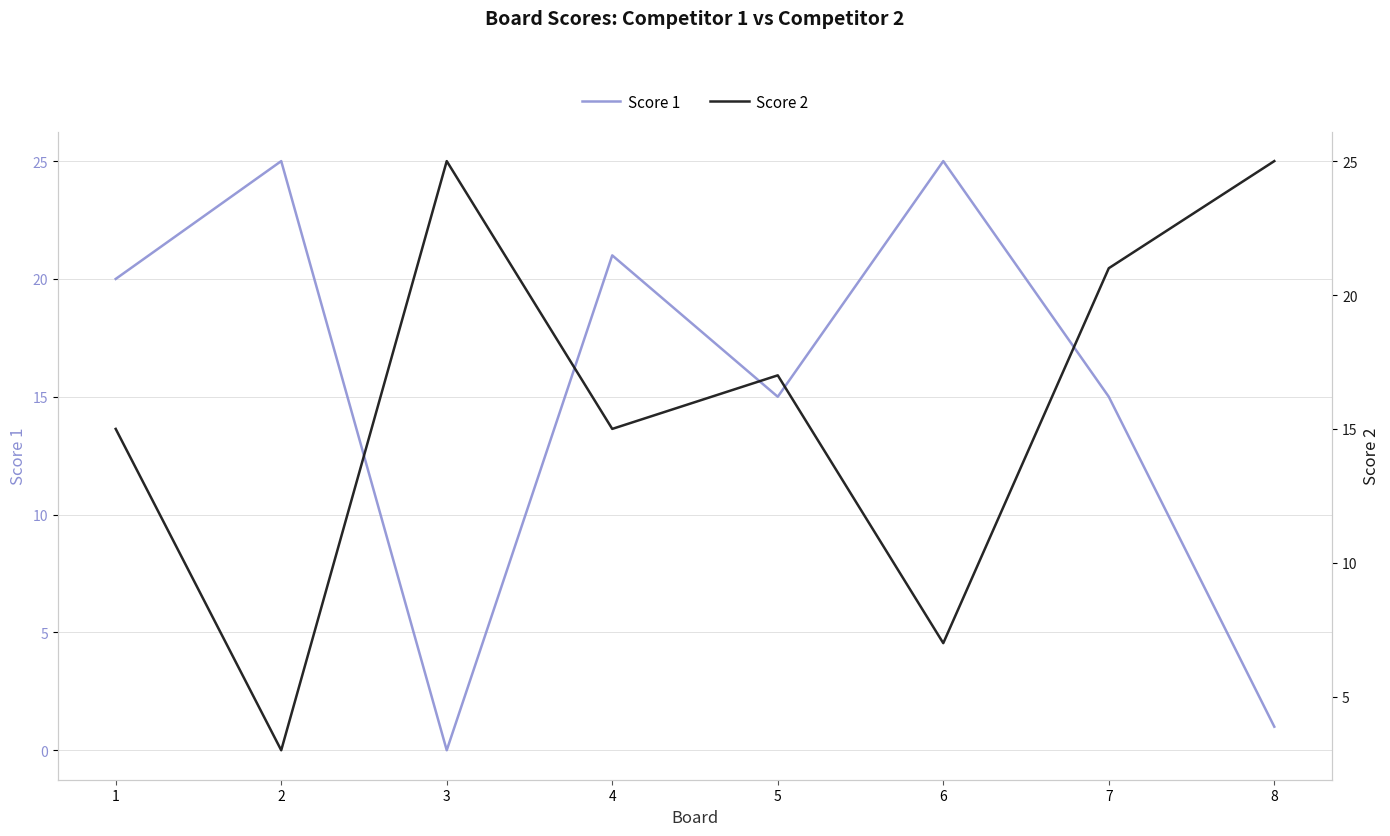

True or false: Score 1 and Score 2 intersect in this chart.

True